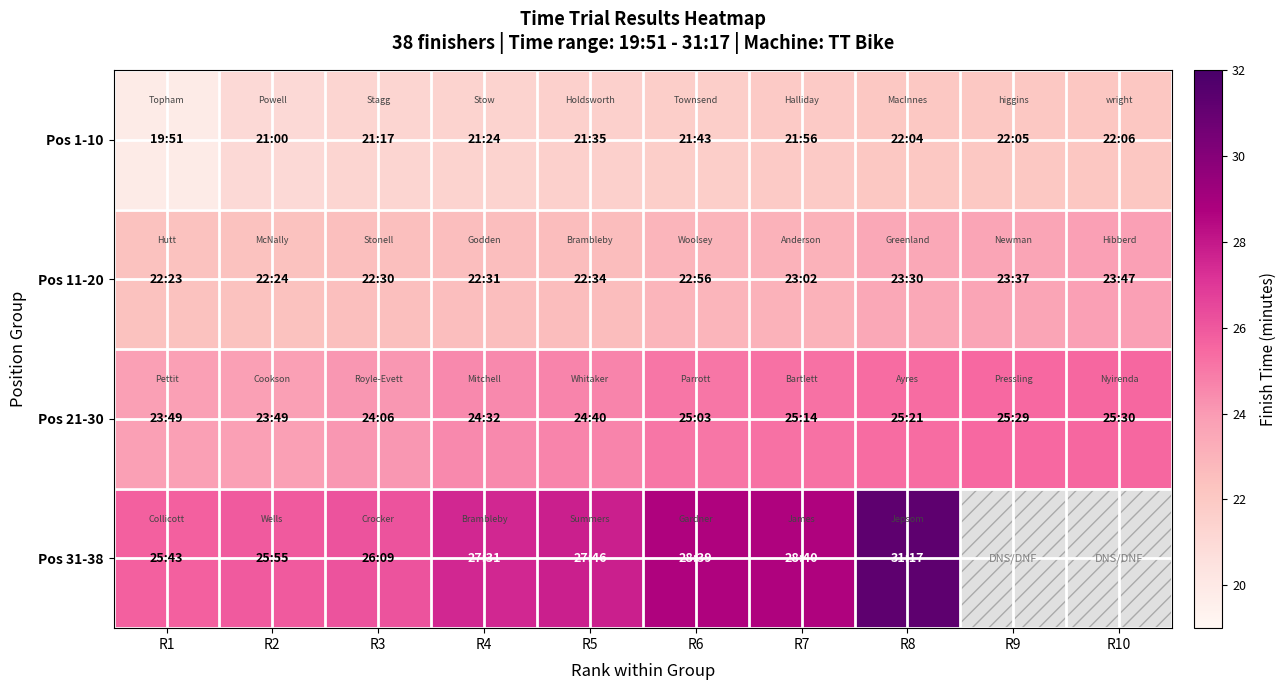

At which label is Pos 31-38 closest to 28?

R5